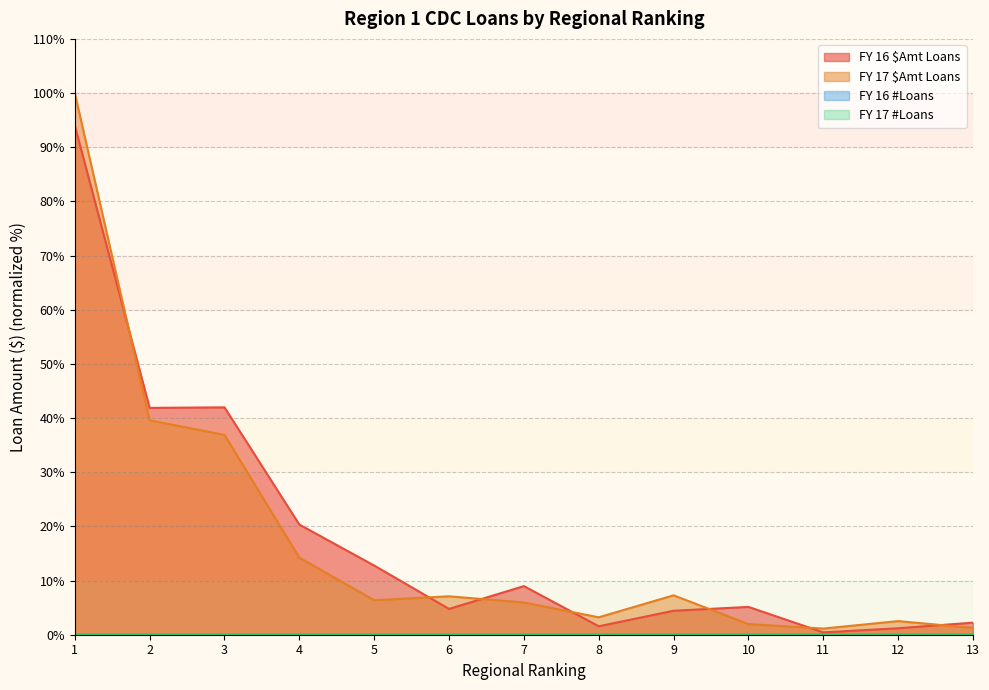

Is the value of FY 16 #Loans at 5 greater than the value of FY 17 $Amt Loans at 5?

No